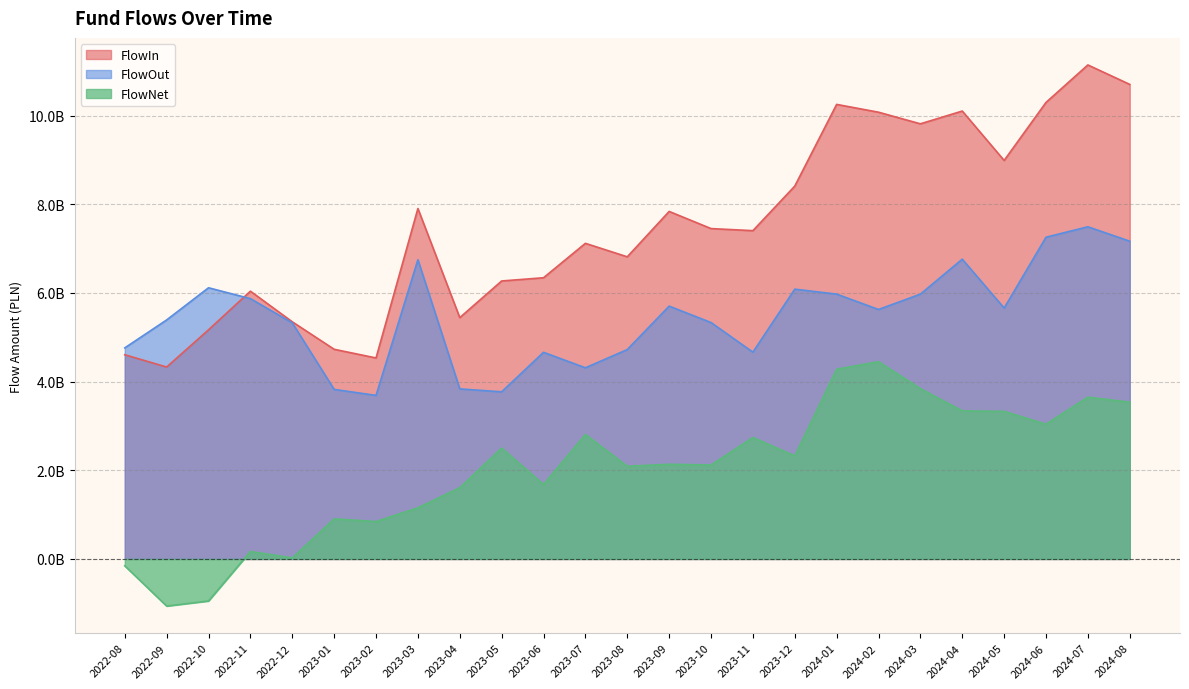

At 2023-04, list the series in order from smallest to largest.

FlowNet, FlowOut, FlowIn